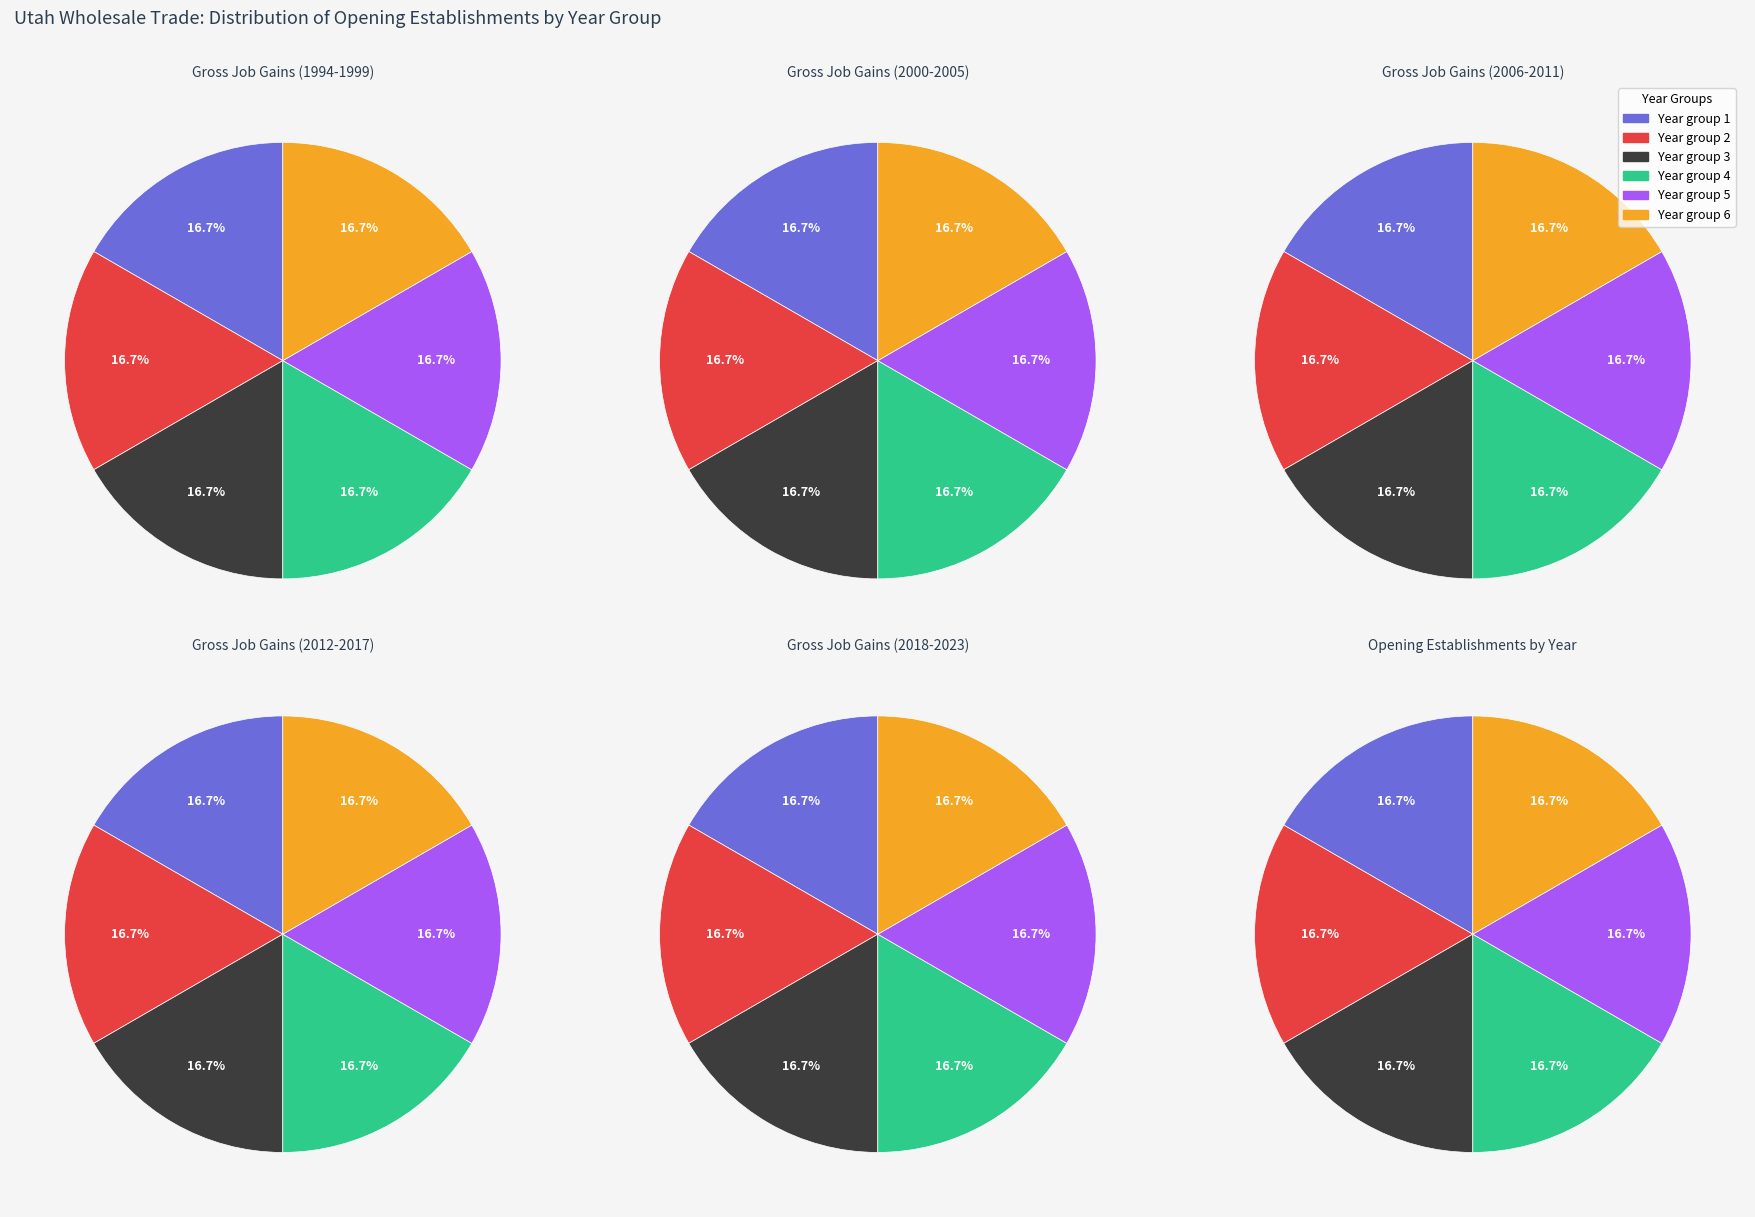

What percentage do 1995 and 1998 together represent?

16.7%